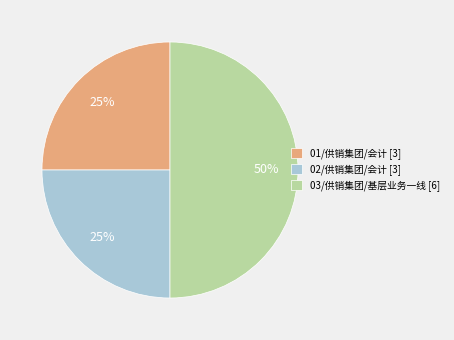

Between 01/供销集团/会计 [3] and 03/供销集团/基层业务一线 [6], which is larger?

03/供销集团/基层业务一线 [6]